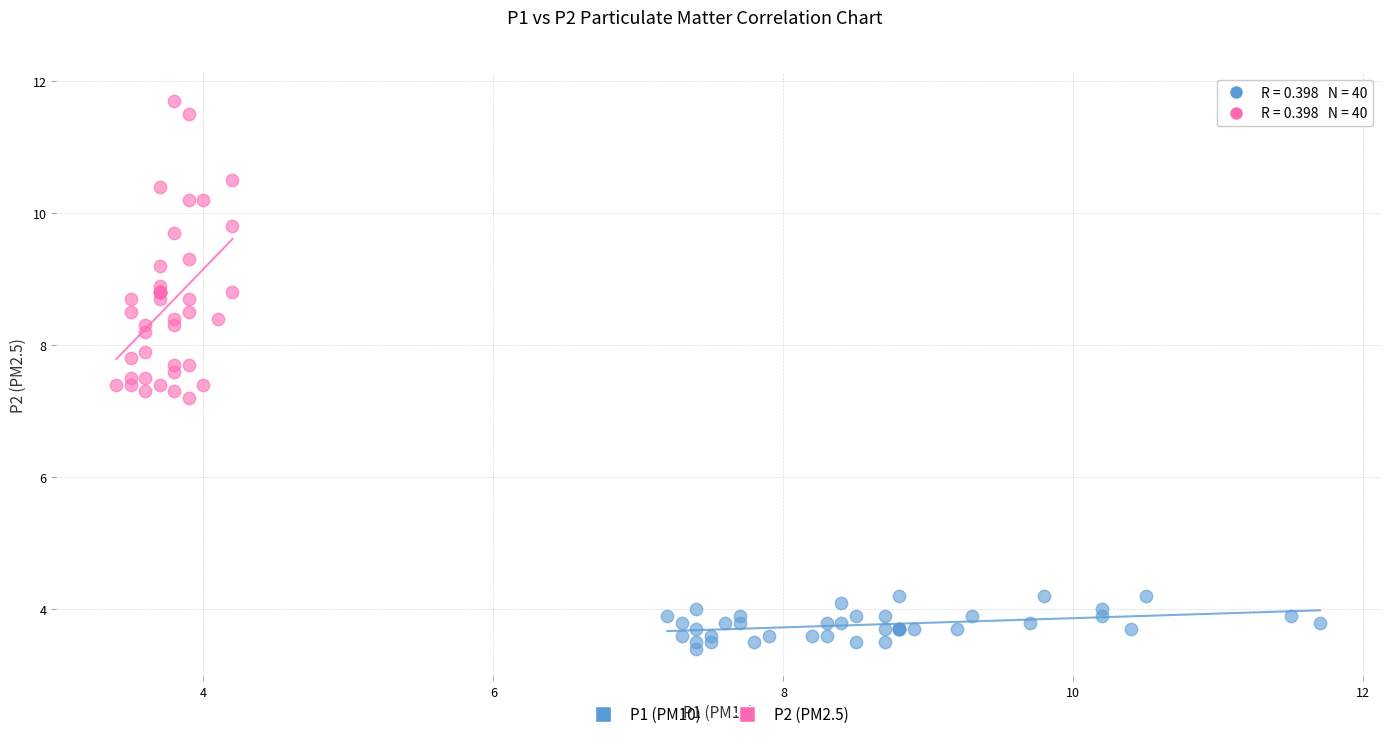

Which series reaches the minimum Y coordinate?

P1 (PM10)